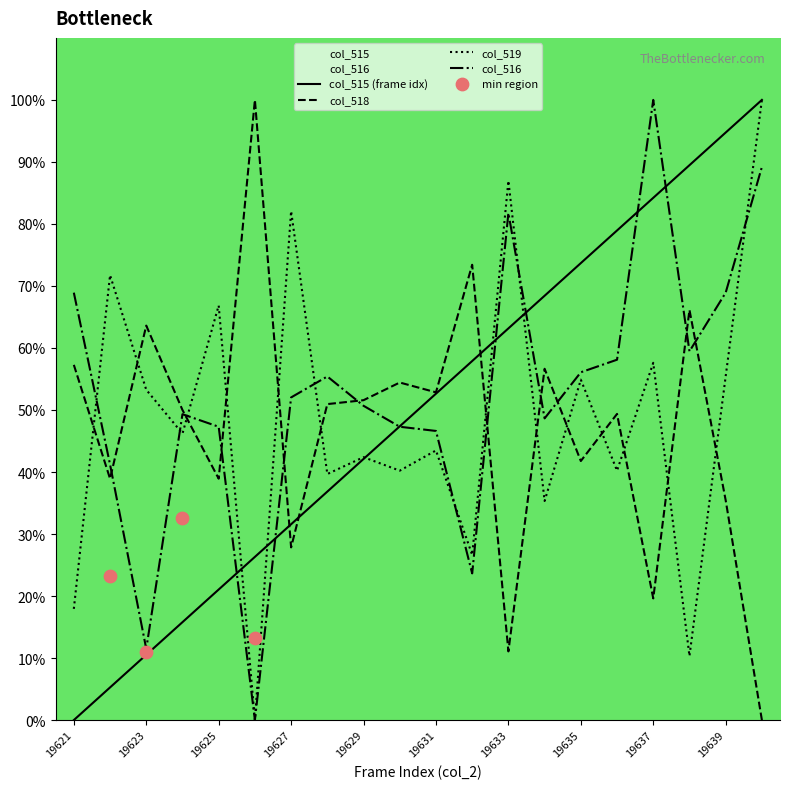

What is the total value across all series at 19635?

226.4